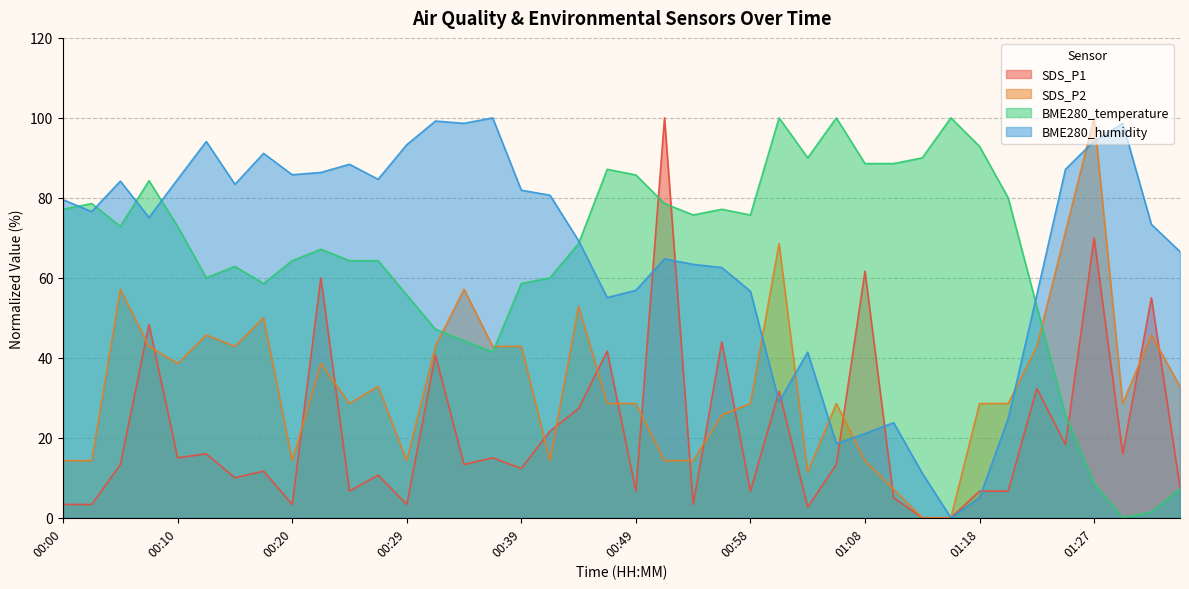

Which series has the largest total across all categories?

BME280_humidity